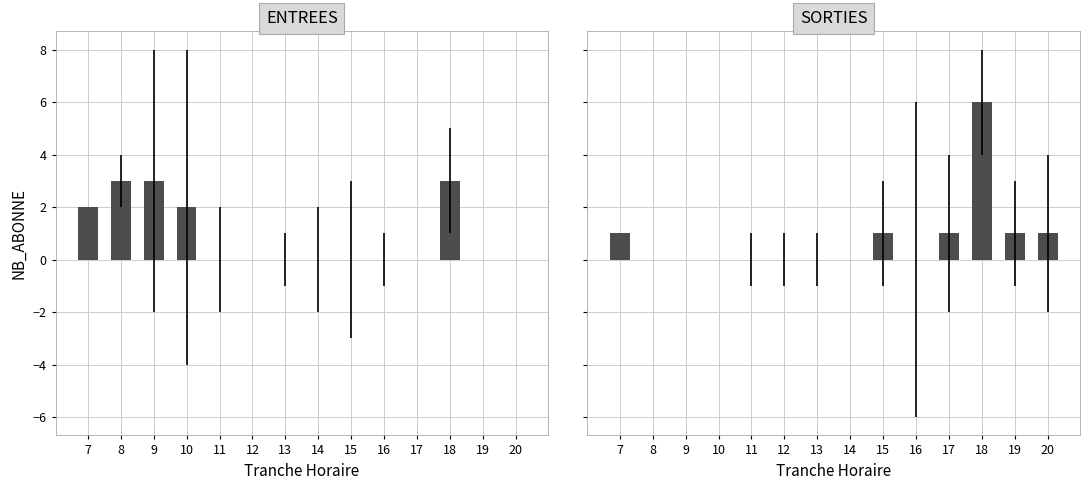

Reading right to left, list all the values displayed in this chart.

ENTREES: 0	0	3	0	0	0	0	0	0	0	2	3	3	2
SORTIES: 1	1	6	1	0	1	0	0	0	0	0	0	0	1